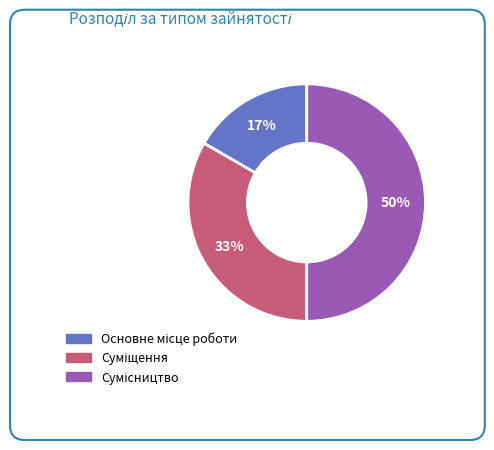

To the nearest percent, what is the average slice percentage?

33%